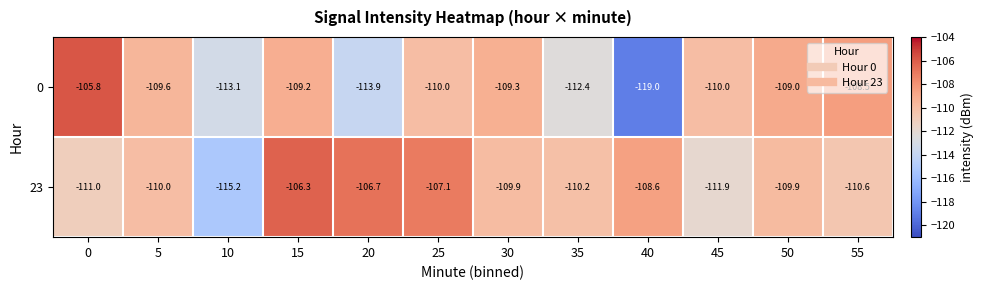

What is the total value across all series at 55?

-219.1